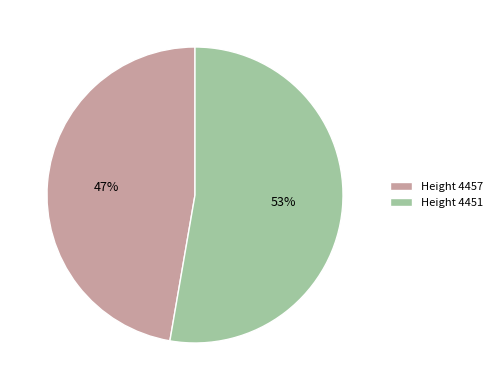

True or false: Height 4457 accounts for 52% of the total.

False